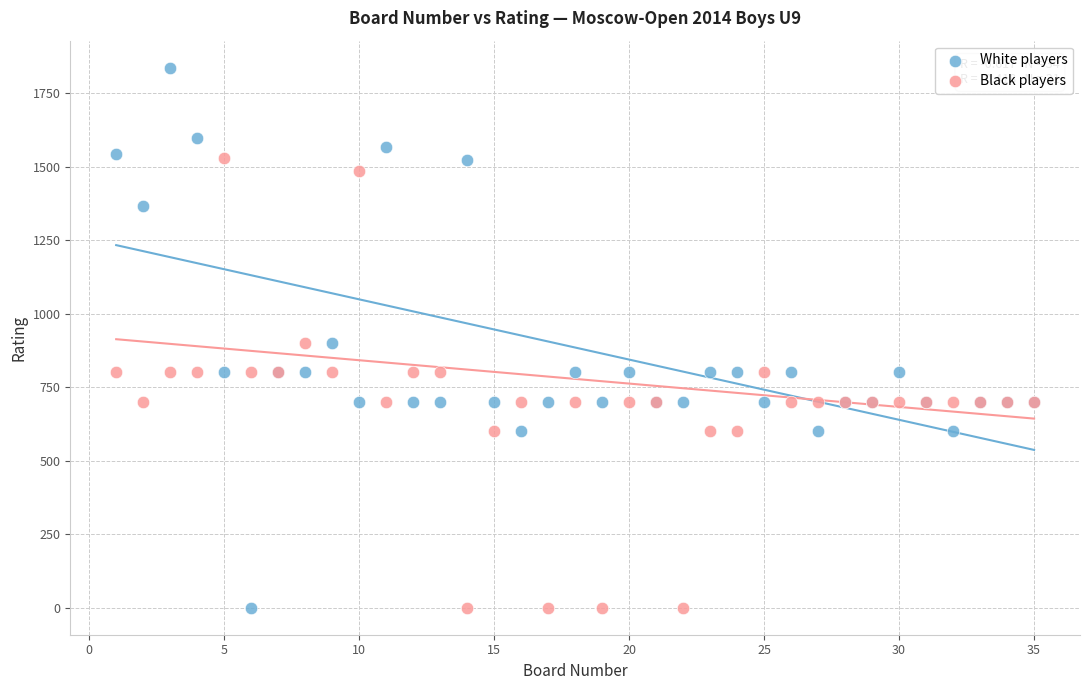

What is the X range (max minus min) for the scatter plot?

34